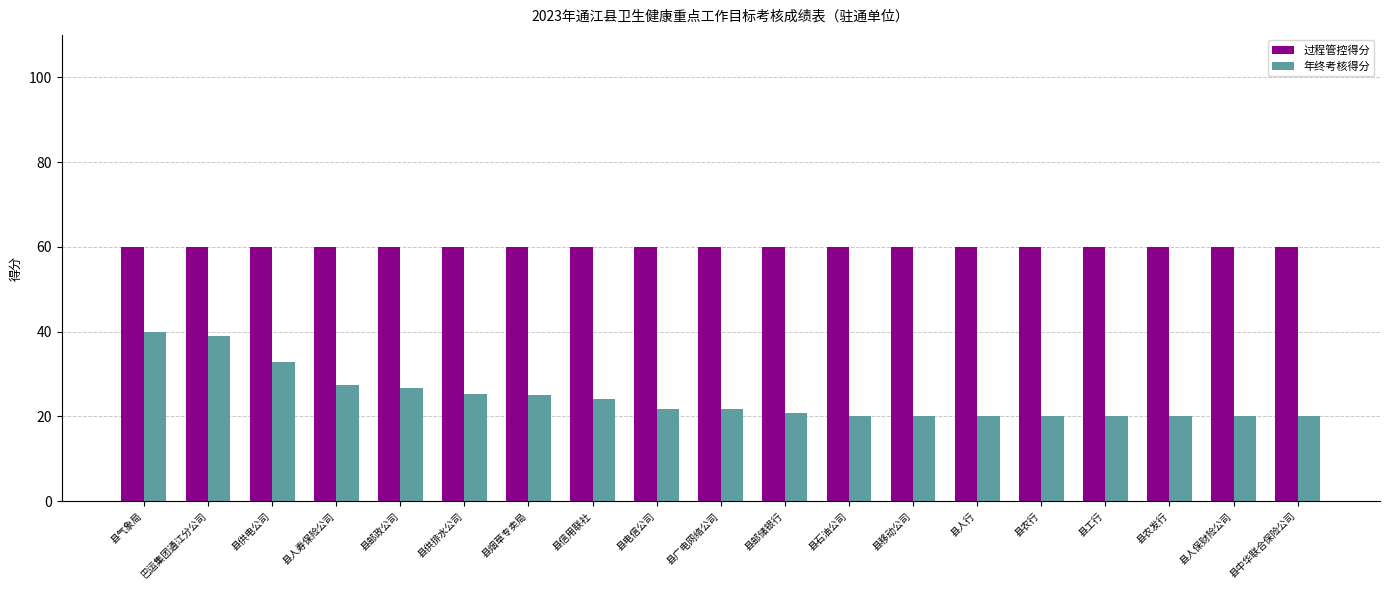

Count the number of categories in the chart.

19